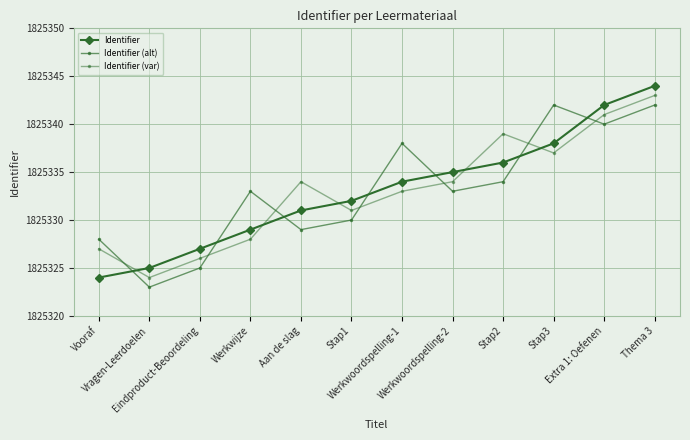

Which category has the lowest value in the Identifier series?

Vooraf